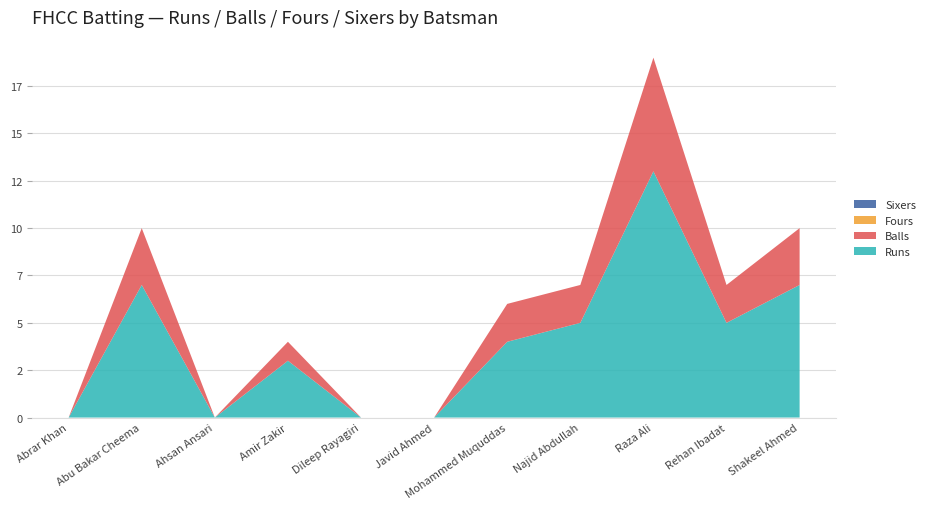

Reading left to right, list all the values displayed in this chart.

Runs: Abrar Khan=0	Abu Bakar Cheema=7	Ahsan Ansari=0	Amir Zakir=3	Dileep Rayagiri=0	Javid Ahmed=0	Mohammed Muquddas=4	Najid Abdullah=5	Raza Ali=13	Rehan Ibadat=5	Shakeel Ahmed=7
Balls: Abrar Khan=0	Abu Bakar Cheema=3	Ahsan Ansari=0	Amir Zakir=1	Dileep Rayagiri=0	Javid Ahmed=0	Mohammed Muquddas=2	Najid Abdullah=2	Raza Ali=6	Rehan Ibadat=2	Shakeel Ahmed=3
Fours: Abrar Khan=0	Abu Bakar Cheema=0	Ahsan Ansari=0	Amir Zakir=0	Dileep Rayagiri=0	Javid Ahmed=0	Mohammed Muquddas=0	Najid Abdullah=0	Raza Ali=0	Rehan Ibadat=0	Shakeel Ahmed=0
Sixers: Abrar Khan=0	Abu Bakar Cheema=0	Ahsan Ansari=0	Amir Zakir=0	Dileep Rayagiri=0	Javid Ahmed=0	Mohammed Muquddas=0	Najid Abdullah=0	Raza Ali=0	Rehan Ibadat=0	Shakeel Ahmed=0